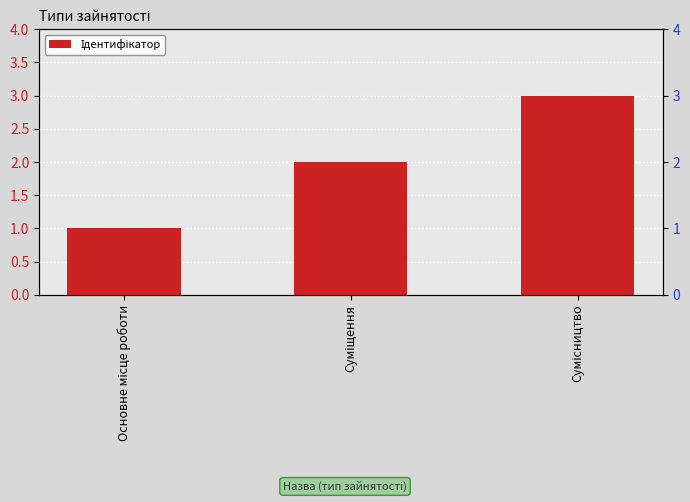

Reading left to right, extract all data points from this chart.

Основне місце роботи=1	Суміщення=2	Сумісництво=3